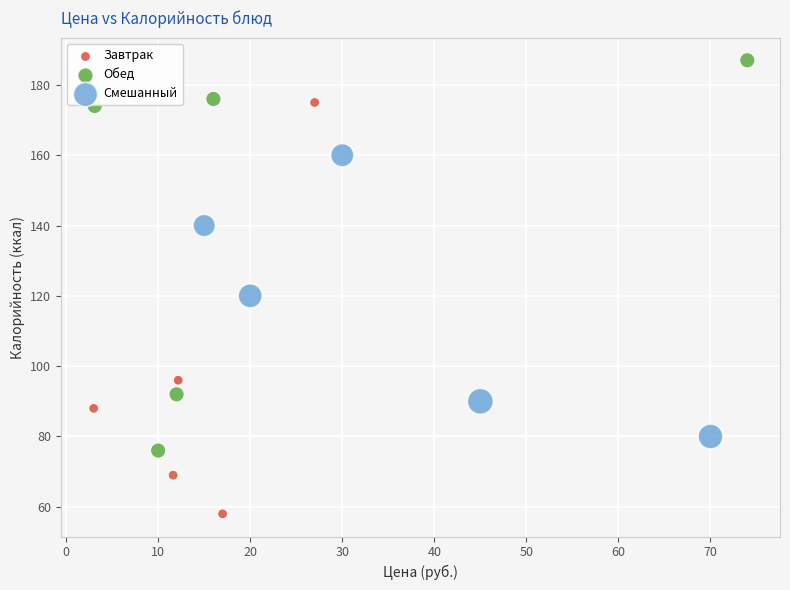

Which series contains the lowest Y value?

Завтрак